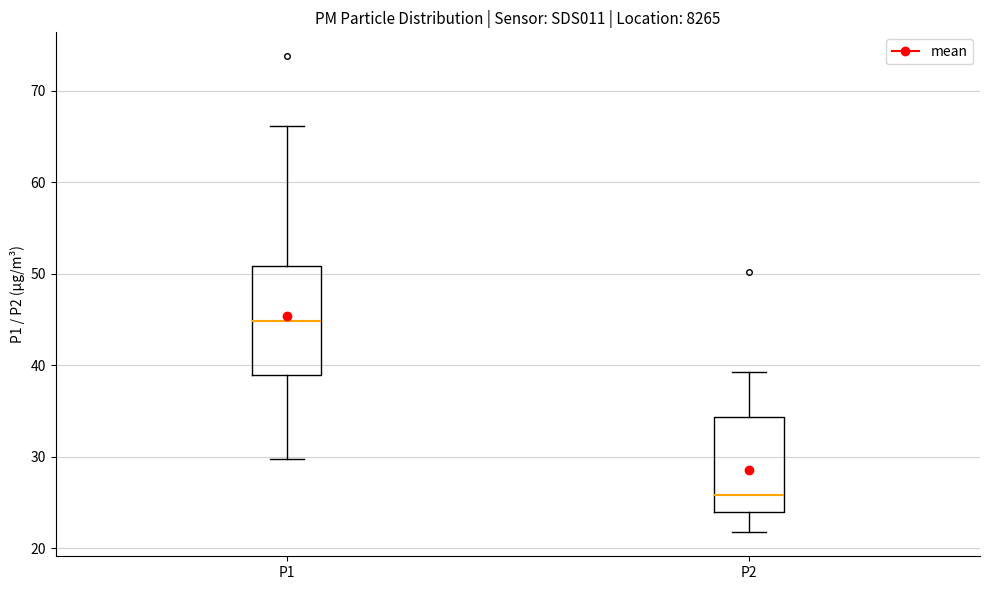

Which box's median line is the highest?

P1